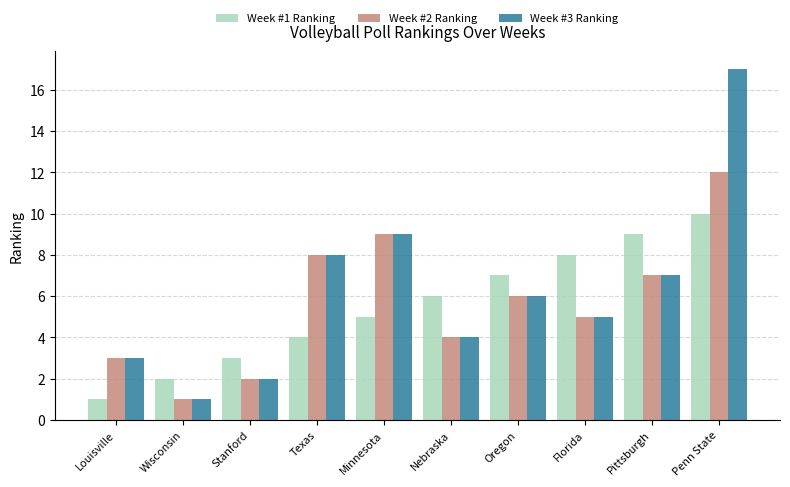

At which label does Week #2 Ranking reach its minimum?

Wisconsin